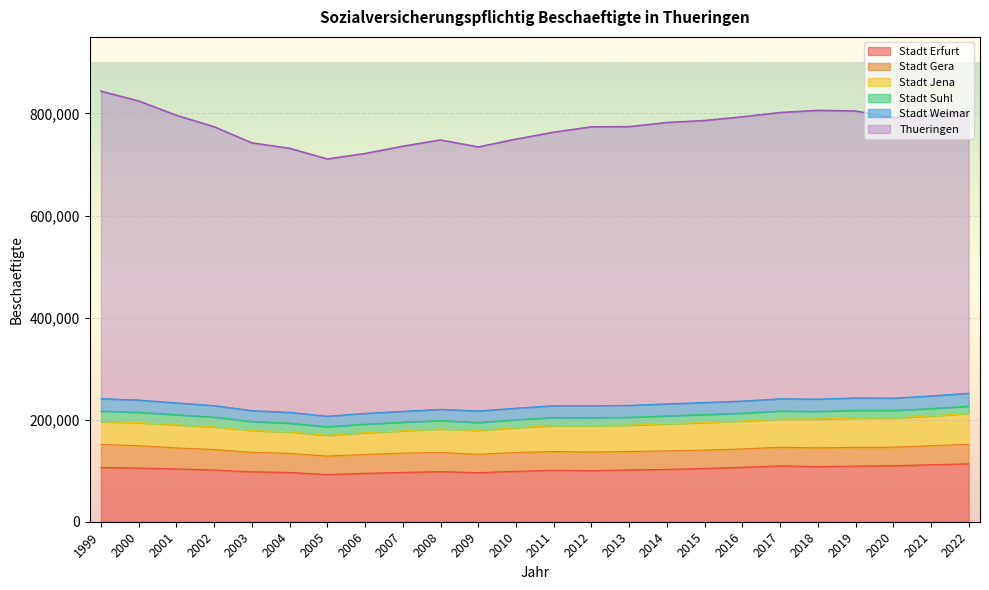

Count the number of categories in the chart.

24